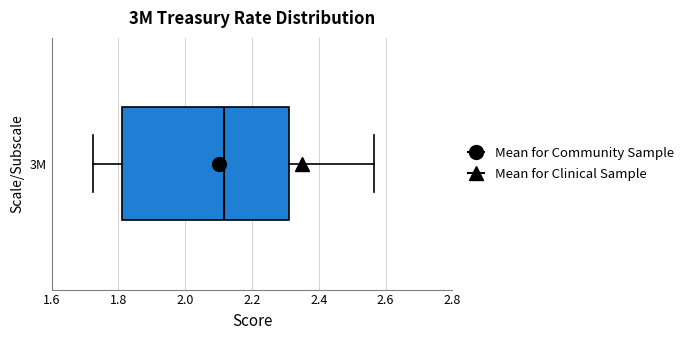

Where does the median line of the box for 3M sit on the x-axis? The values are not printed on the chart, so give them approximately, as read against the axis.

2.12